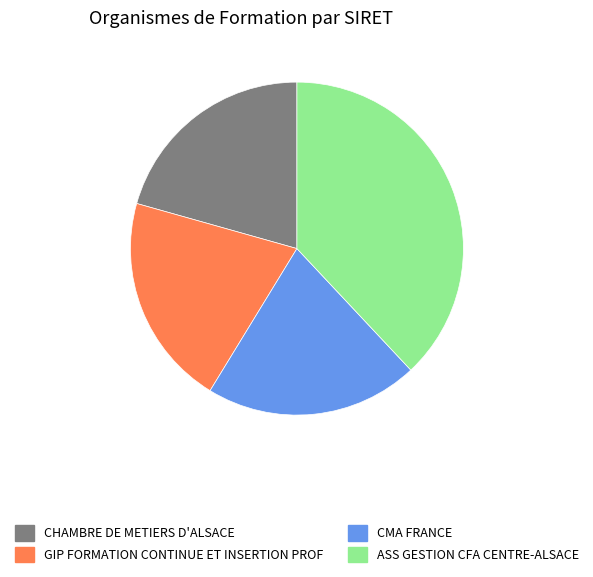

Which category has the biggest portion of the pie?

ASS GESTION CFA CENTRE-ALSACE